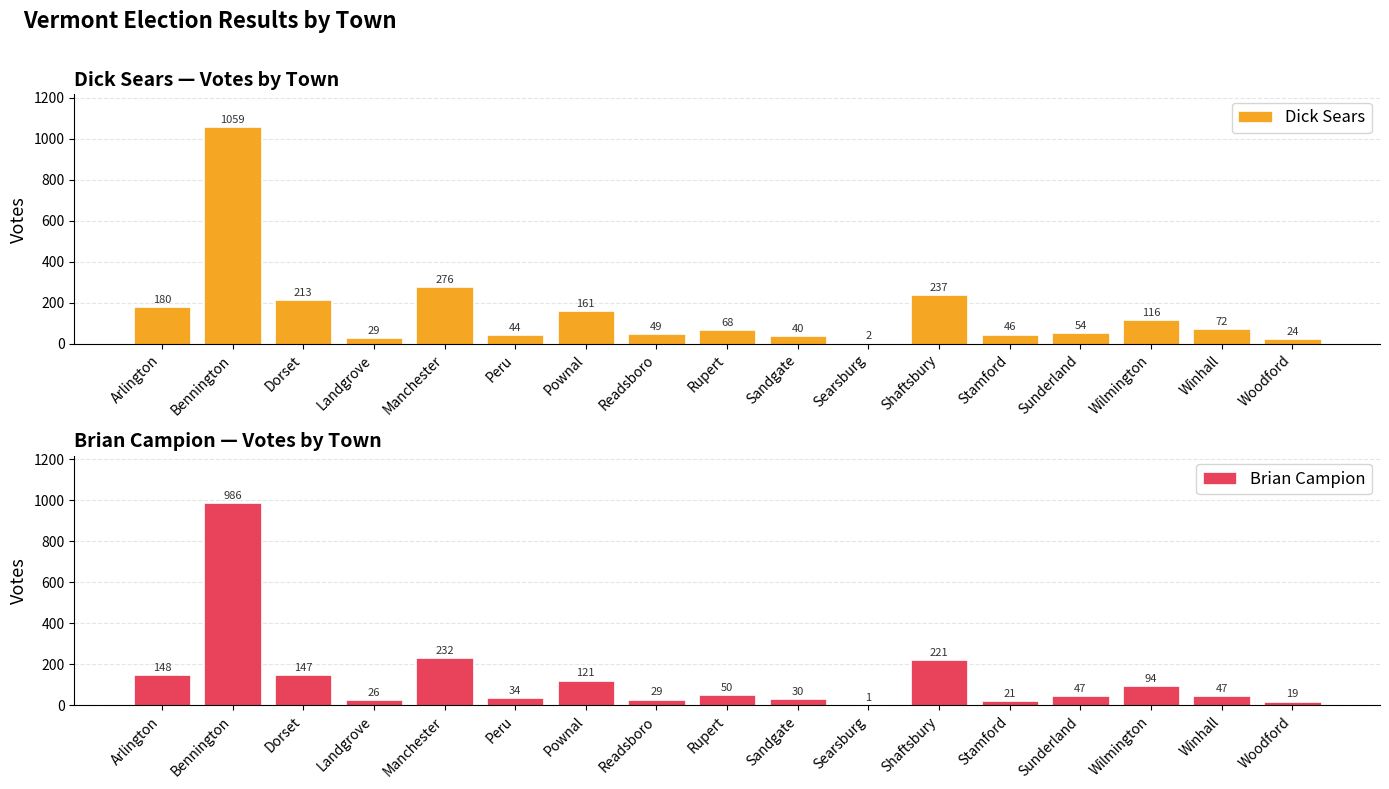

What is the maximum value shown in the chart?

1059